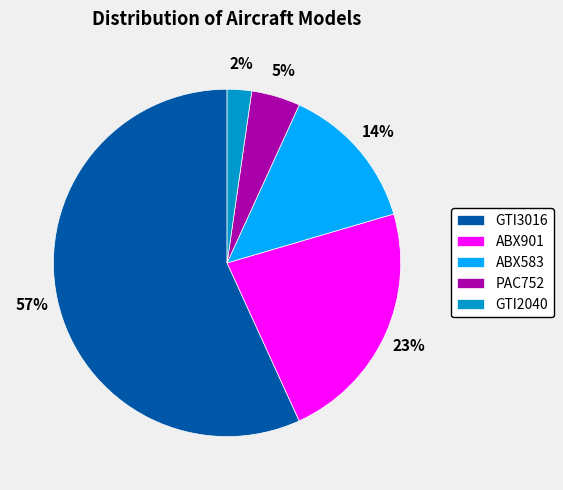

What is the ratio of the value at GTI3016 to the value at ABX901?

2.5